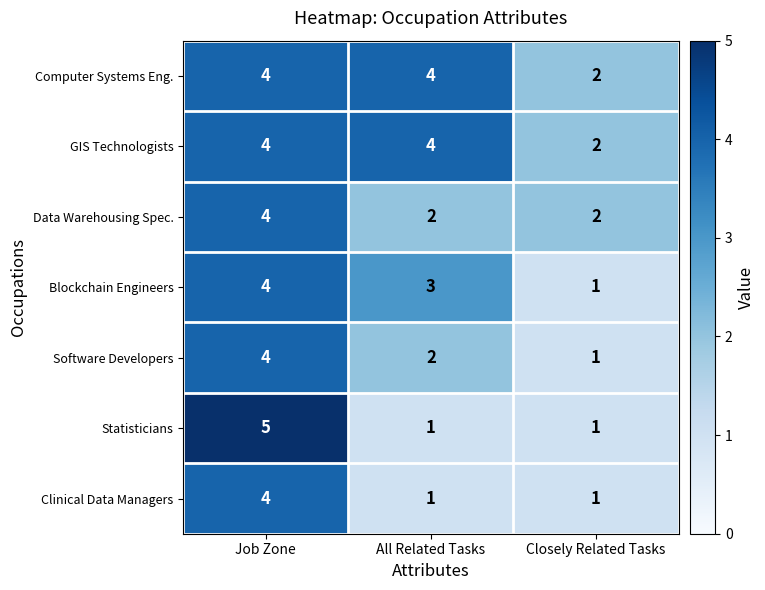

What is the difference between the highest and lowest values at All Related Tasks?

3